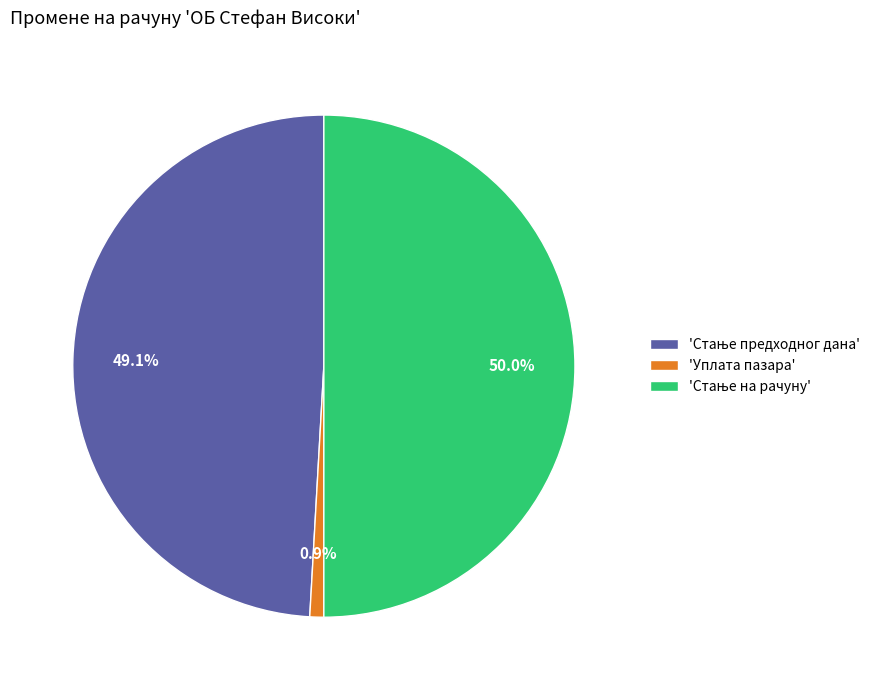

Which category has the smallest portion of the pie?

'Уплата пазара'